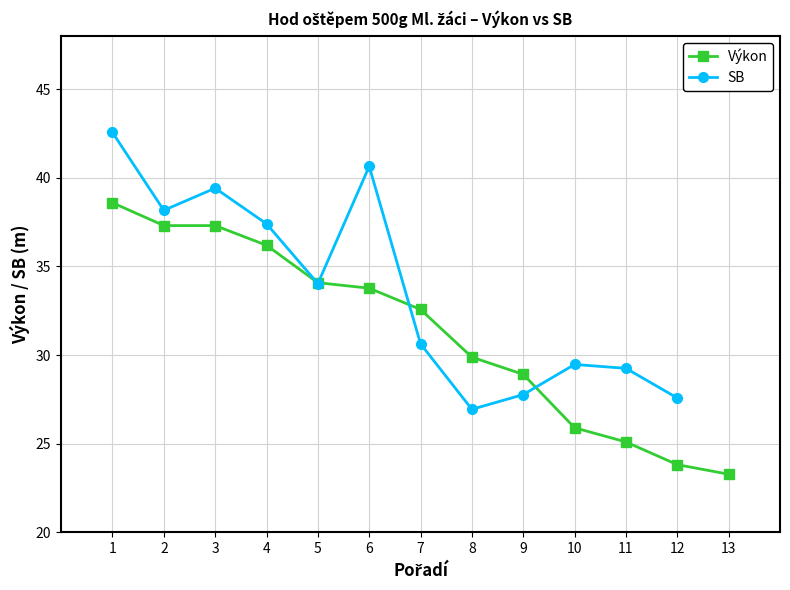

What are all the series names shown in the legend?

Výkon, SB